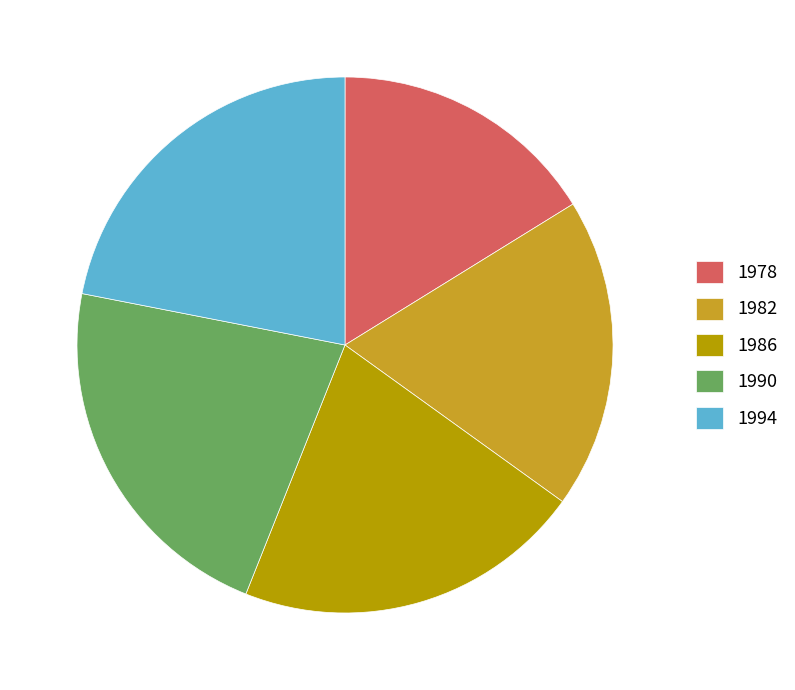

Which has a higher value, 1990 or 1982?

1990